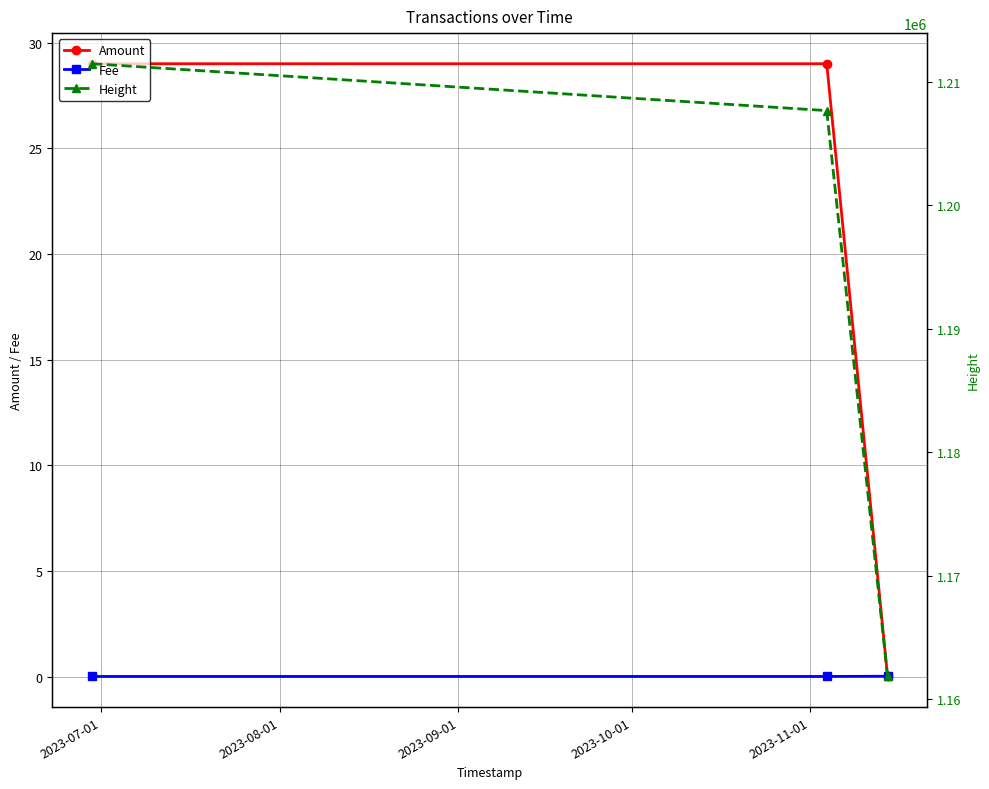

What is the value of the Amount point at the 1st from the left?

29.0